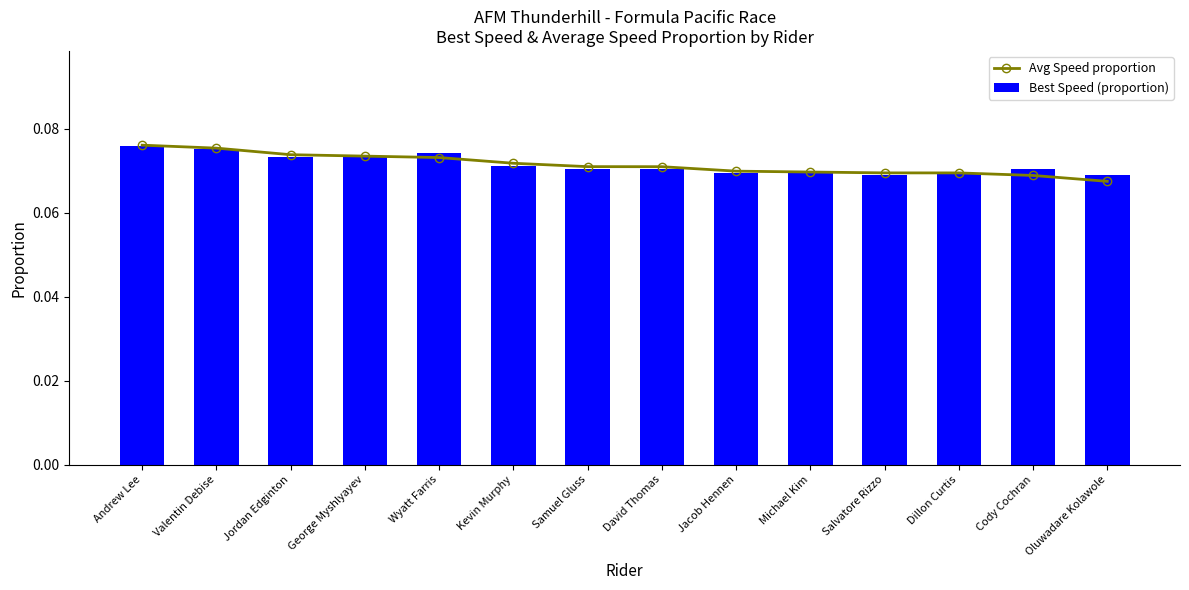

At which label does Best Speed (proportion) reach its peak?

Andrew Lee